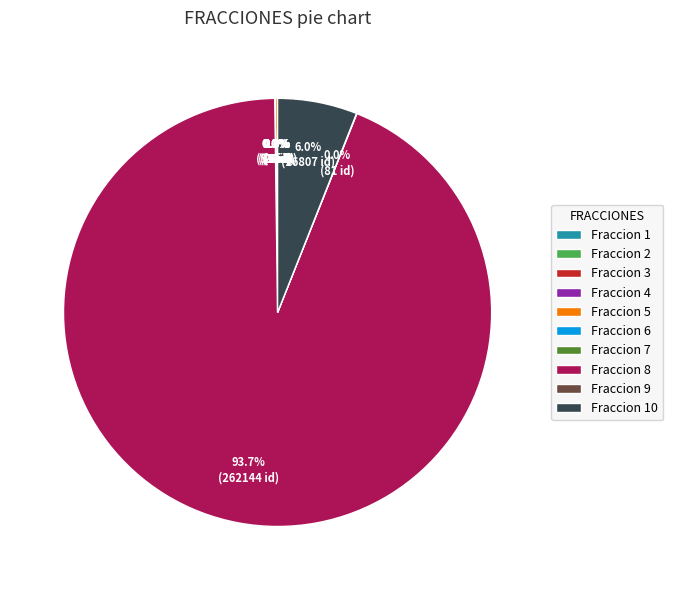

Is there any slice that represents more than half of the pie?

Yes